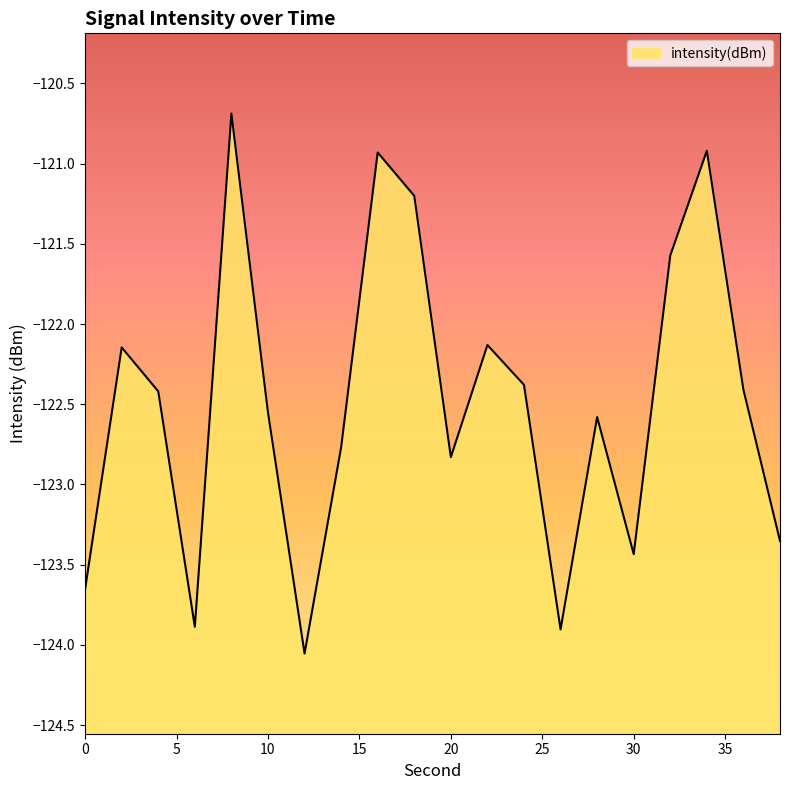

True or false: the data shows -46.1 at 10.

False